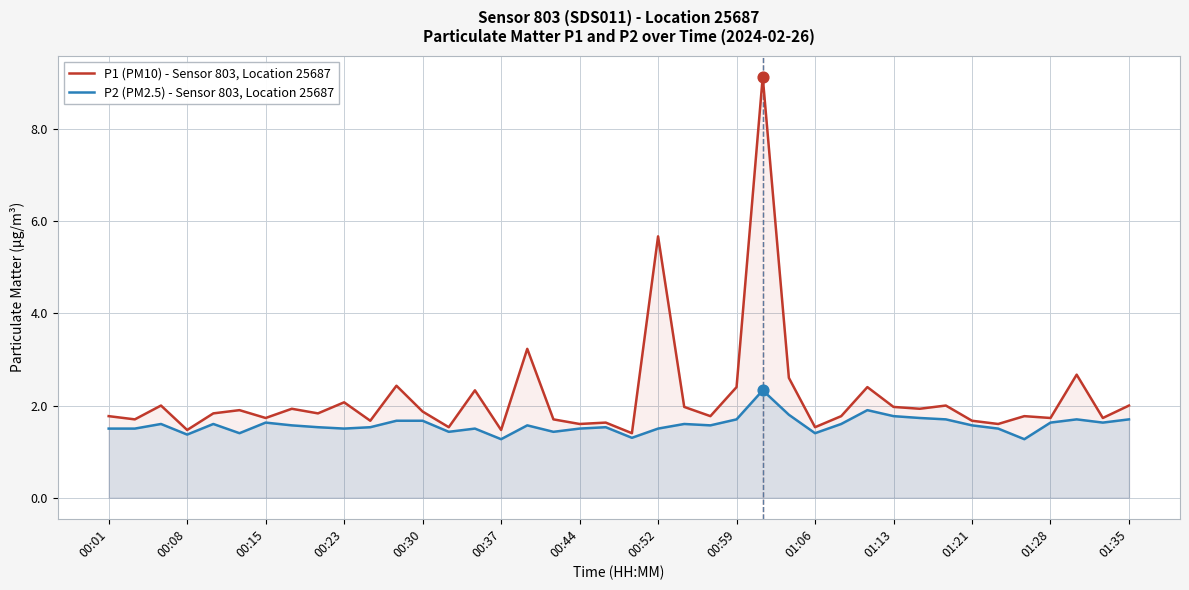

At how many categories does at least one series exceed 7?

1